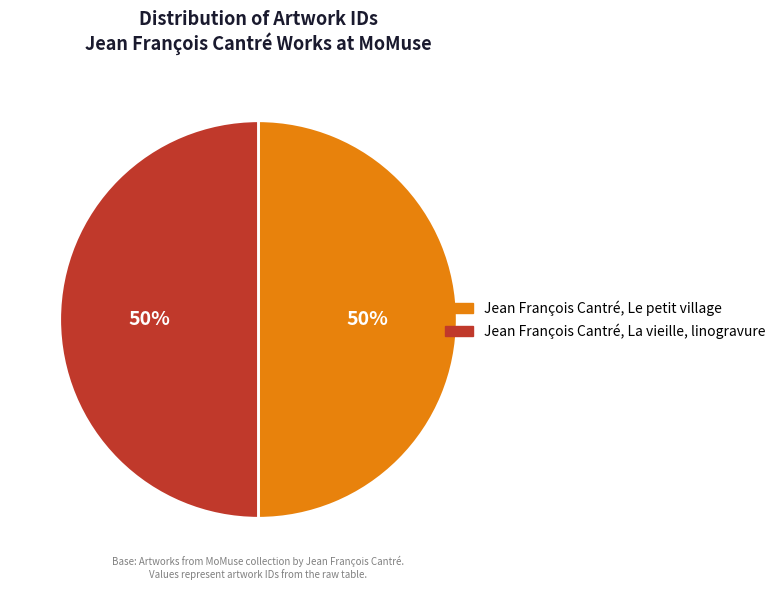

The Jean François Cantré, La vieille, linogravure slice represents 44% of the pie. True or false?

False